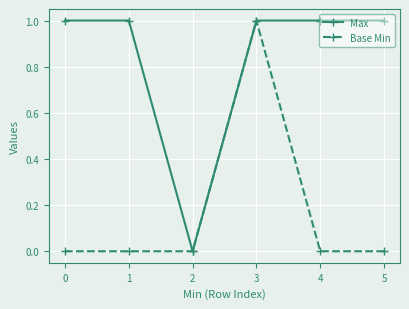

True or false: Max has a value of 1 at 5.

True